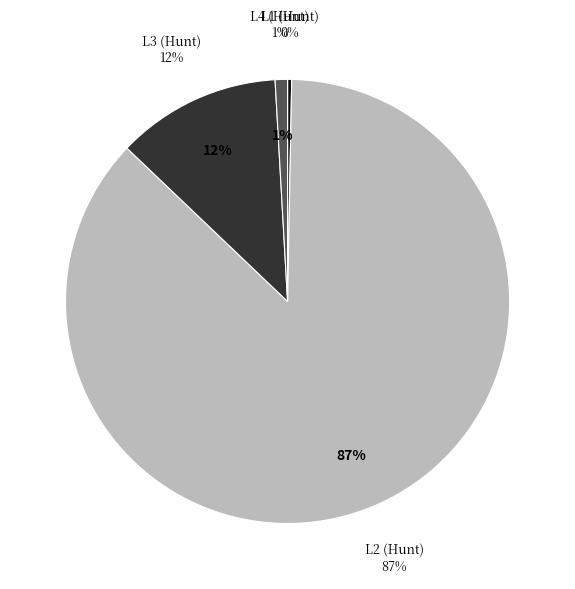

What percentage do L2 (Hunt) and L4 (Hunt) together represent?

87.7%